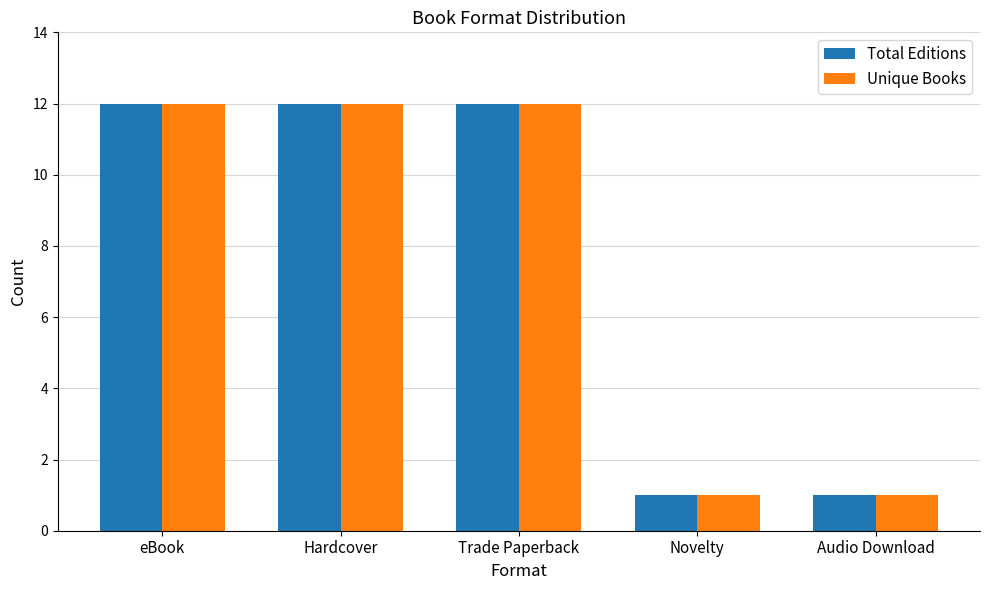

What is the maximum value shown in the chart?

12